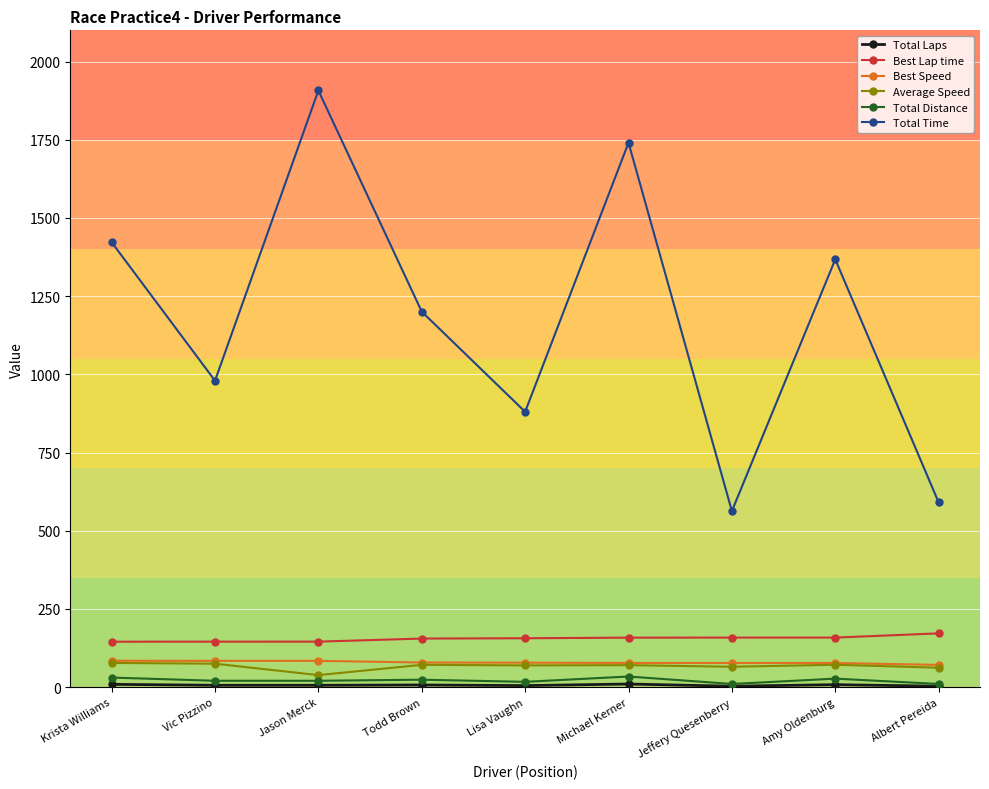

True or false: Total Time and Average Speed intersect in this chart.

False